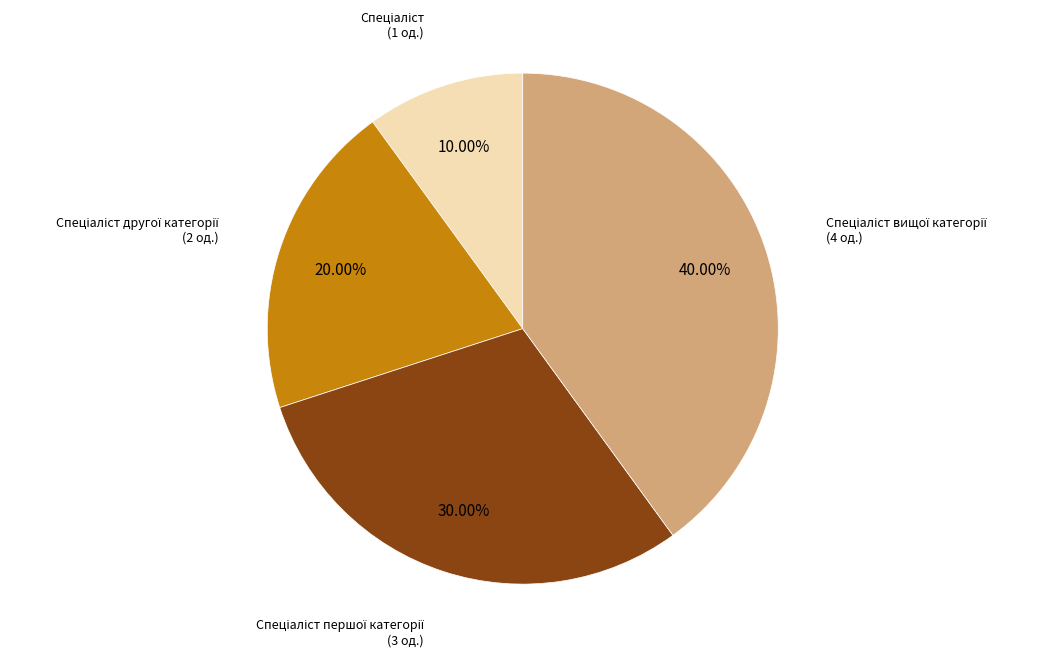

Is there a majority slice in this chart?

No